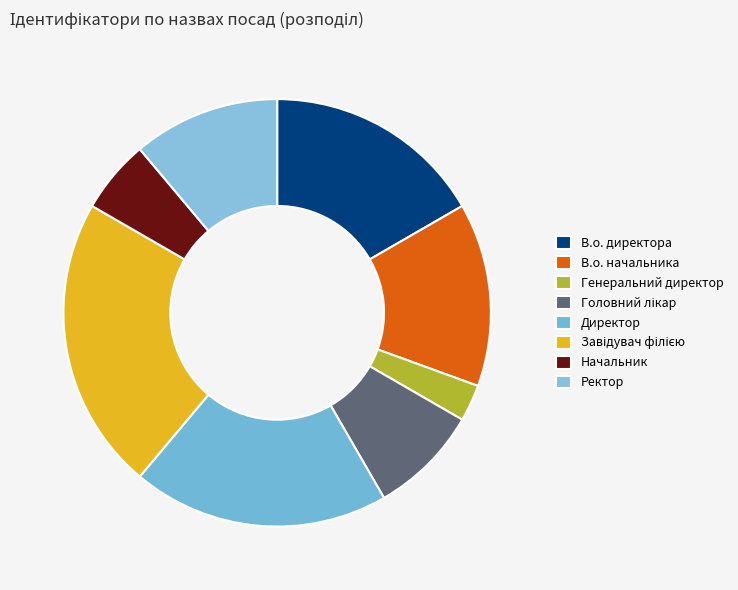

To the nearest percent, what is the difference between the Головний лікар and Директор slice percentages?

11%